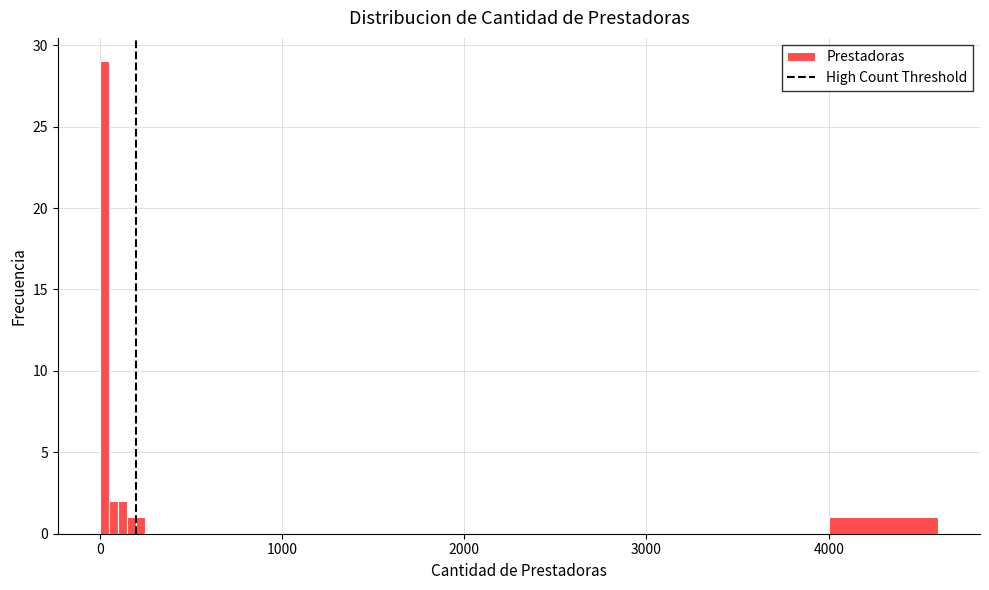

Read against the x-axis, roughly where is the centre of the tallest bar?

0